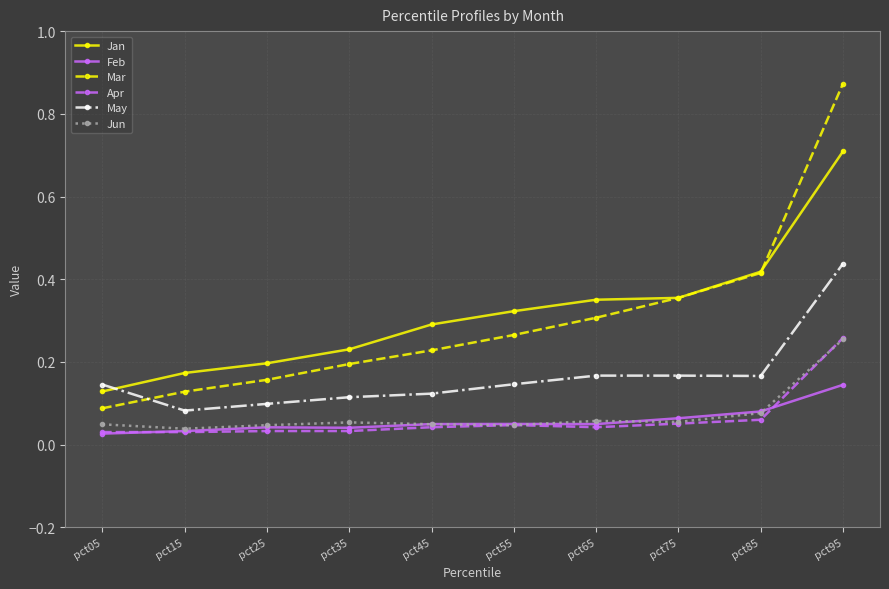

What are all the series names shown in the legend?

Jan, Feb, Mar, Apr, May, Jun